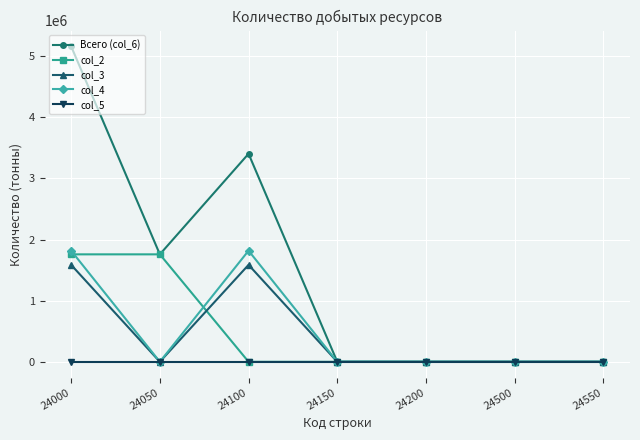

Which series changed the most between 24000 and 24500?

Всего (col_6)